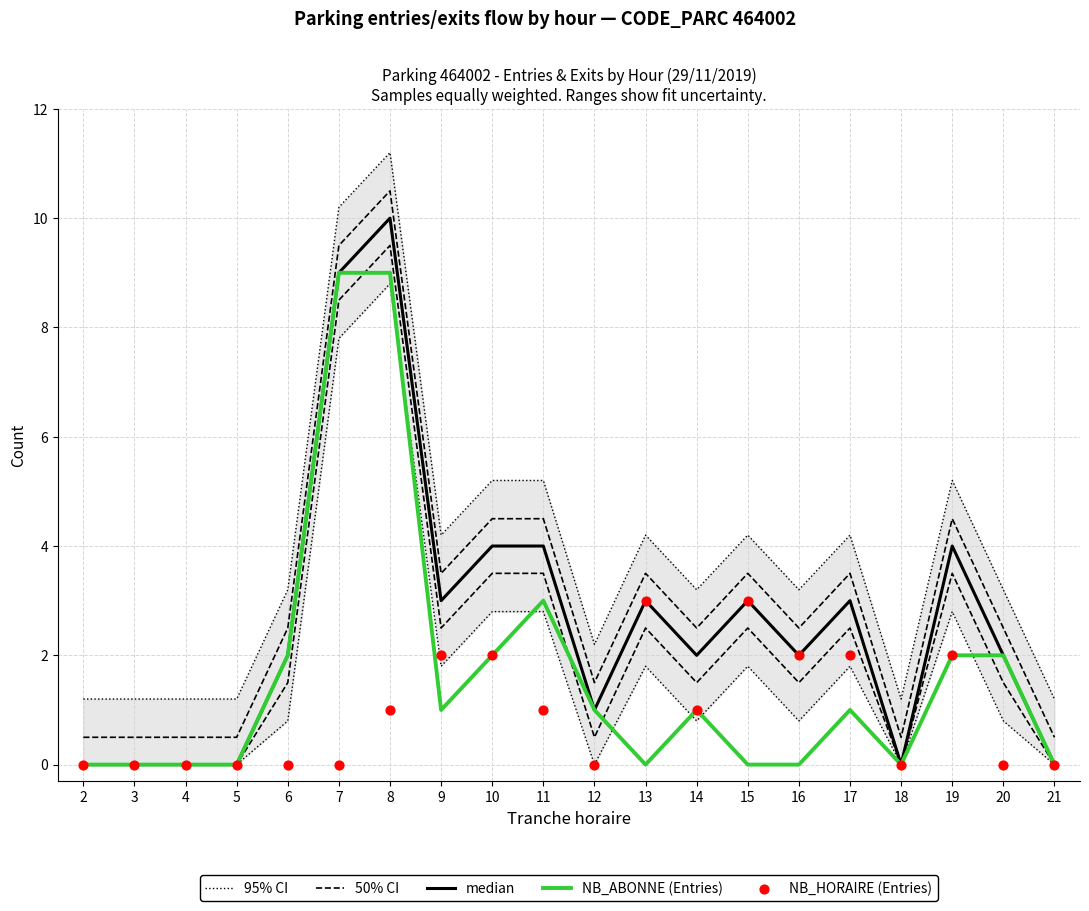

At how many categories does at least one series exceed 5?

5